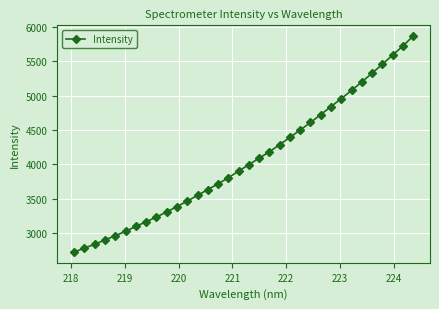

How many data points are less than 3994?

17